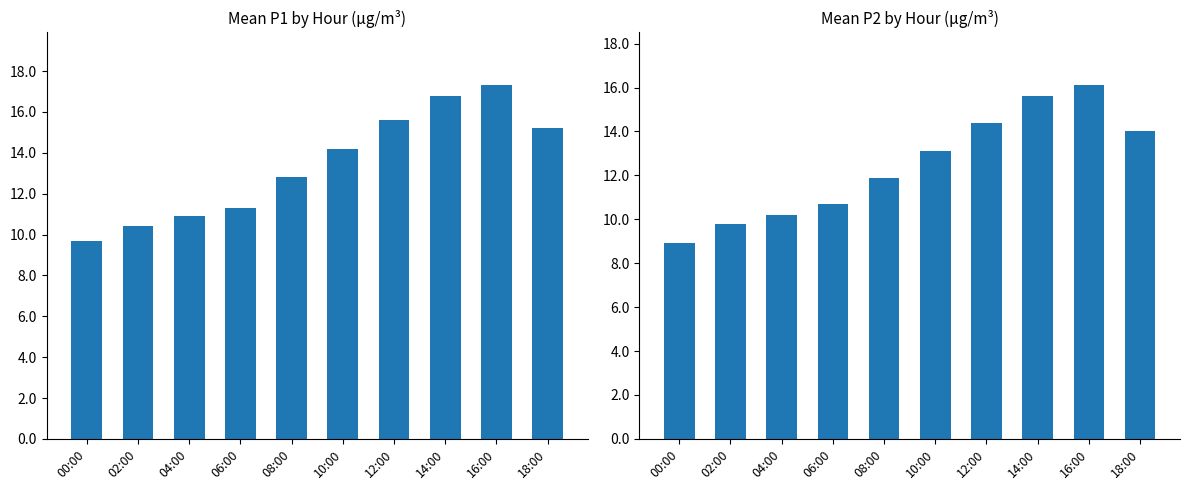

At which label is P2 closest to 12?

08:00